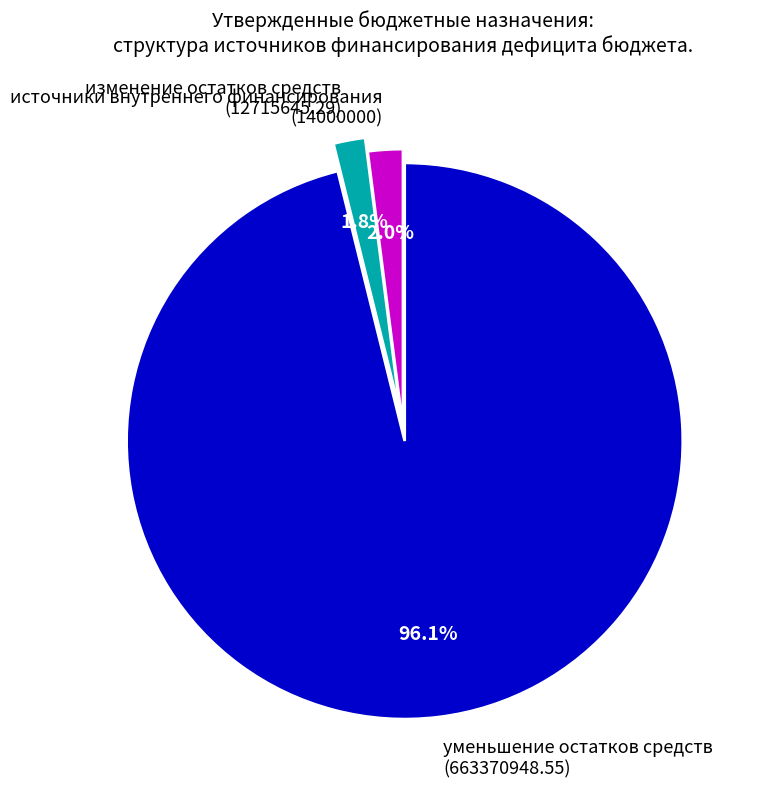

What is the largest slice in the pie chart?

уменьшение остатков средств (663370948.55)